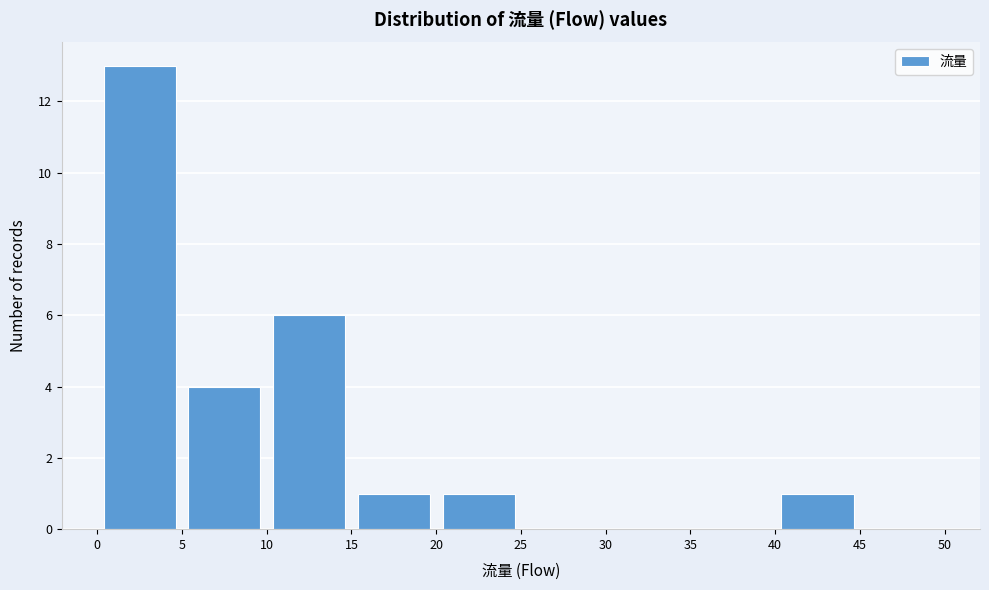

What is the height of the bar covering 40 to 45 on the x-axis? The values are not printed on the chart, so give them approximately, as read against the axis.

1